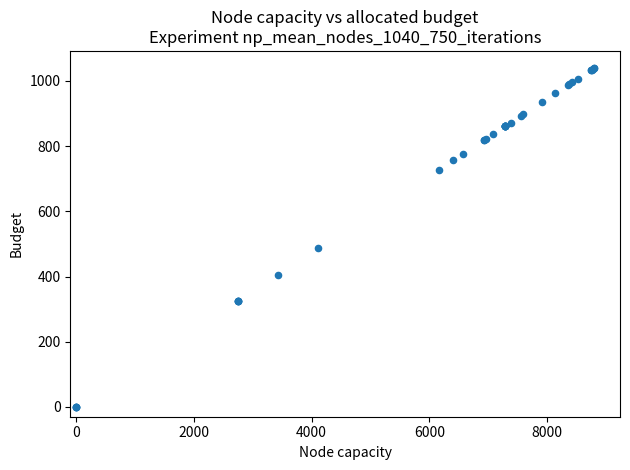

What Y value in the scatter plot is closest to 520?

486.0